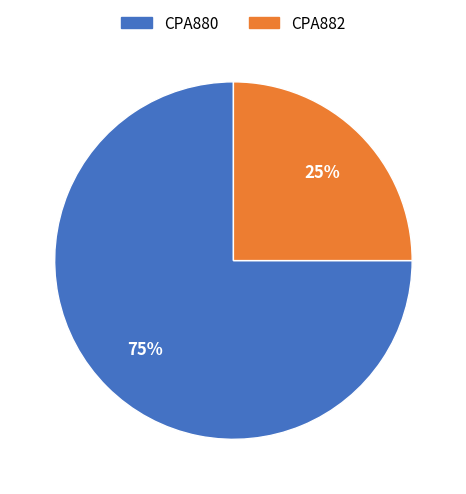

Approximately how many times larger is the value at CPA880 compared to CPA882?

3.0